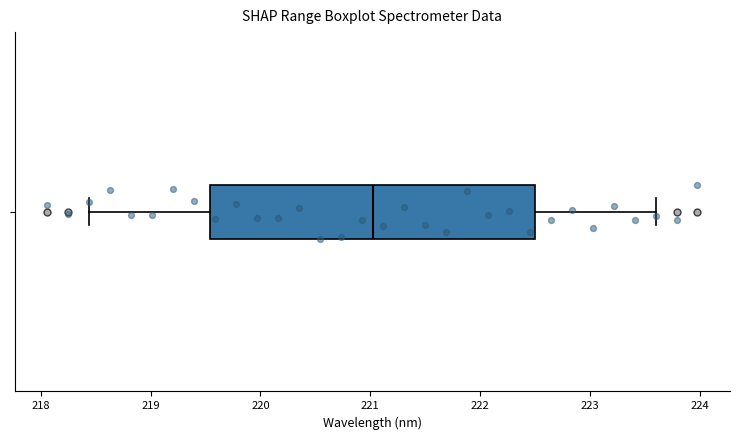

Transcribe this box plot: give where the median line is, the range the box spans, and where the two whiskers end, as read against the x-axis. The values are not printed on the chart, so give them approximately, as read against the axis.

median 221.0, box 219.5 to 222.5, whiskers 218.4 to 223.6